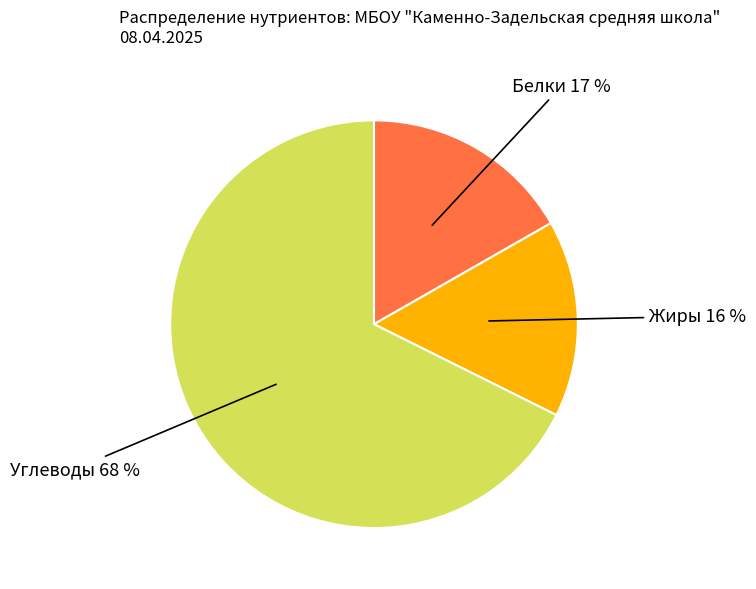

To the nearest percent, what is the average slice percentage?

33%